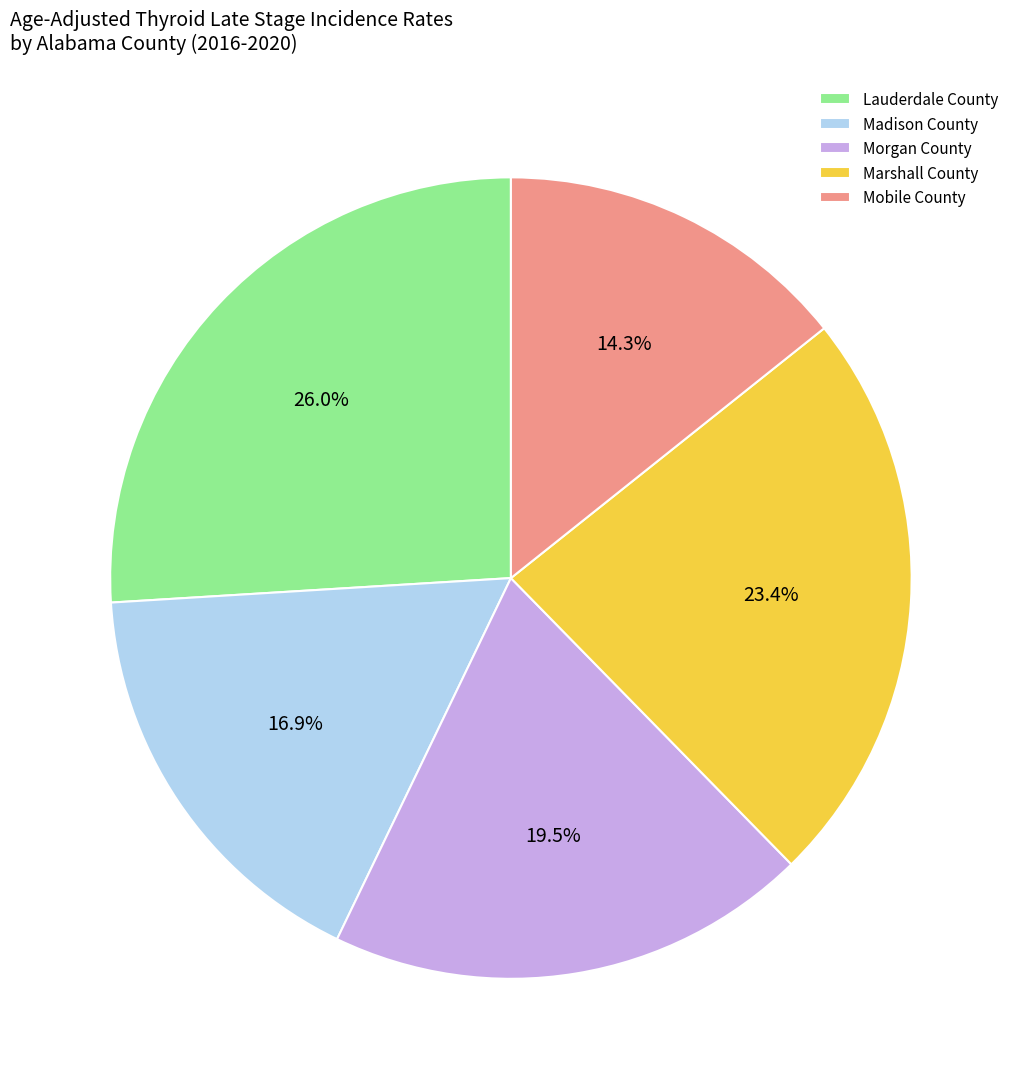

Count the number of slices in the pie.

5